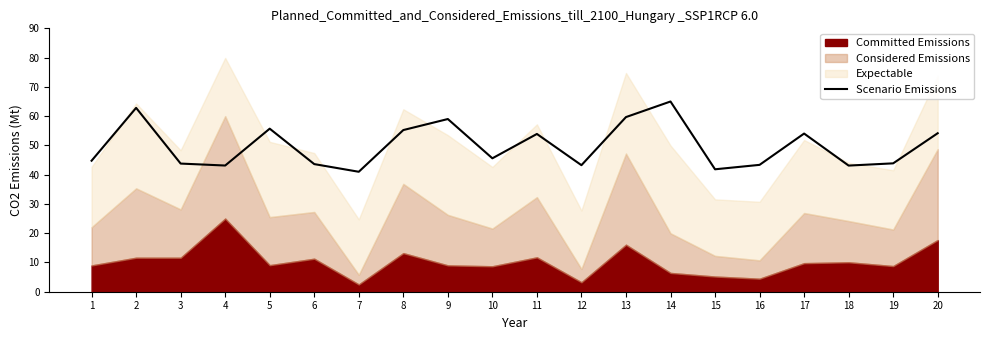

What is the average value?

49.8